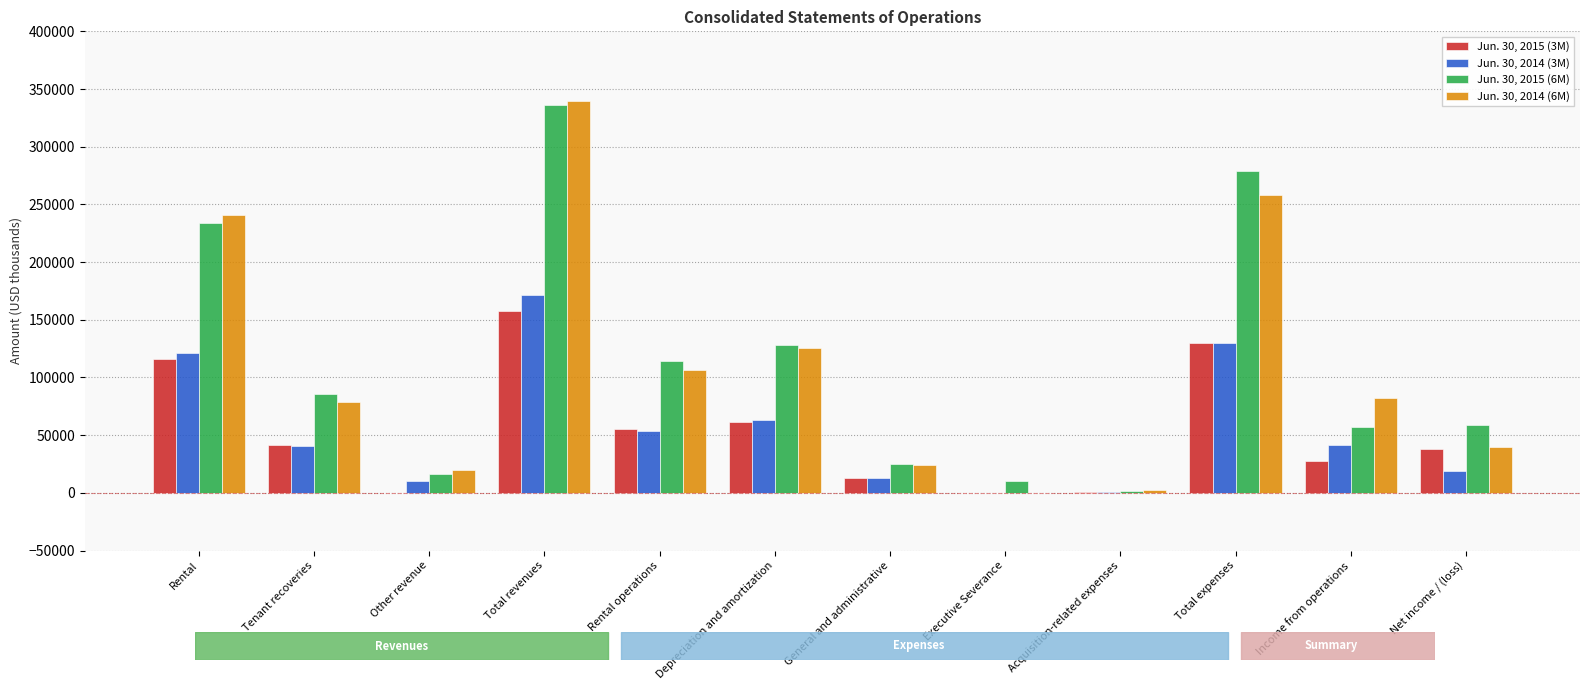

What is the spread (max minus min) of values at Executive Severance?

9891